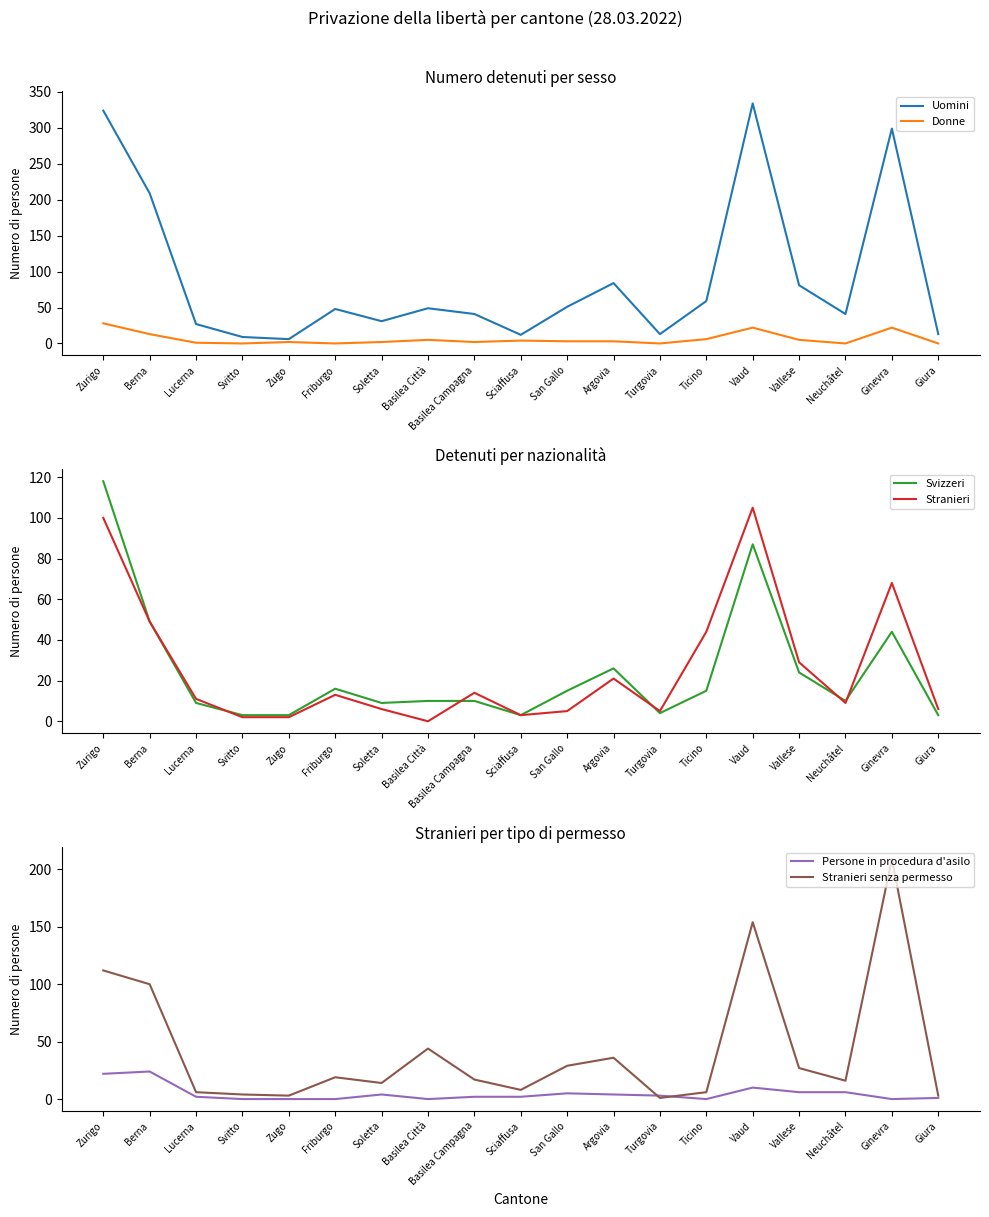

List the series in order of their peak value, highest first.

Uomini, Stranieri senza permesso, Svizzeri, Stranieri, Donne, Persone in procedura d'asilo